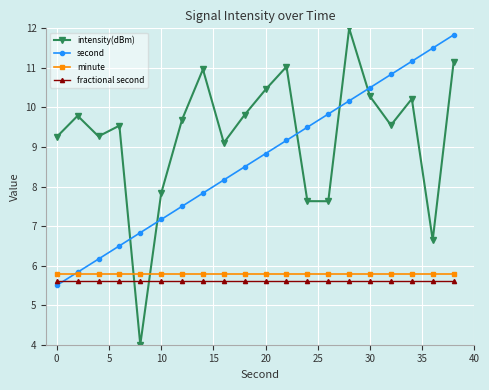

In intensity(dBm), how many points are higher than both neighbors (excluding endpoints)?

6